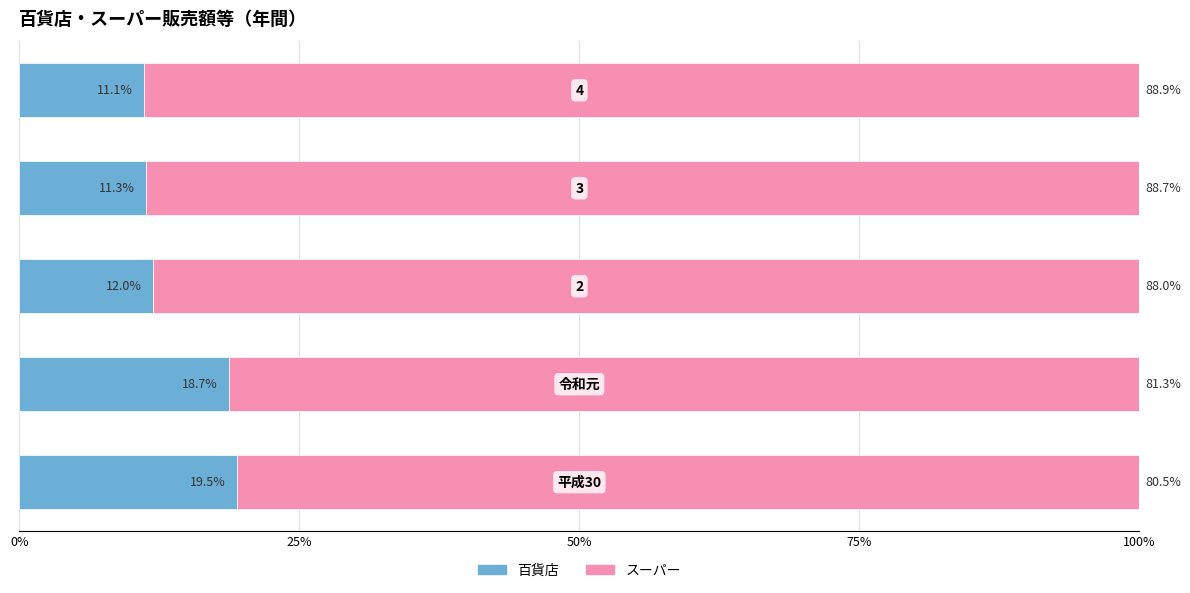

How many categories are shown in the chart?

5